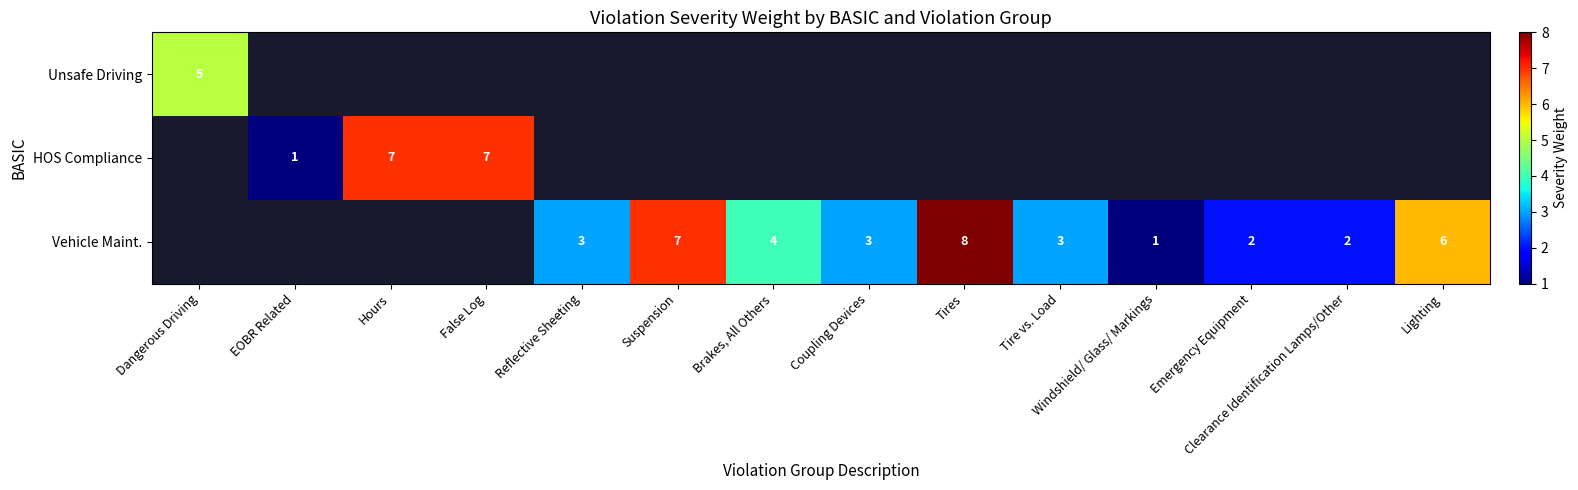

The Vehicle Maint. series shows 2 at Reflective Sheeting. True or false?

False